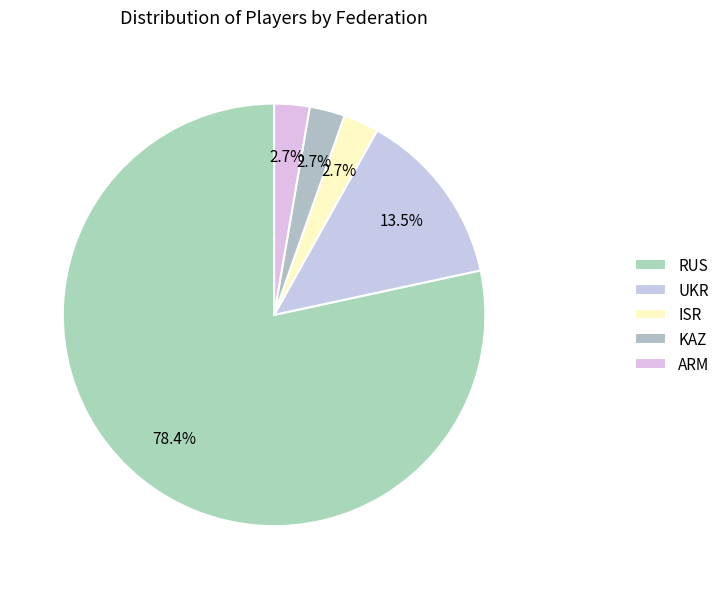

Combined, what portion of the pie is KAZ and ISR?

5.4%